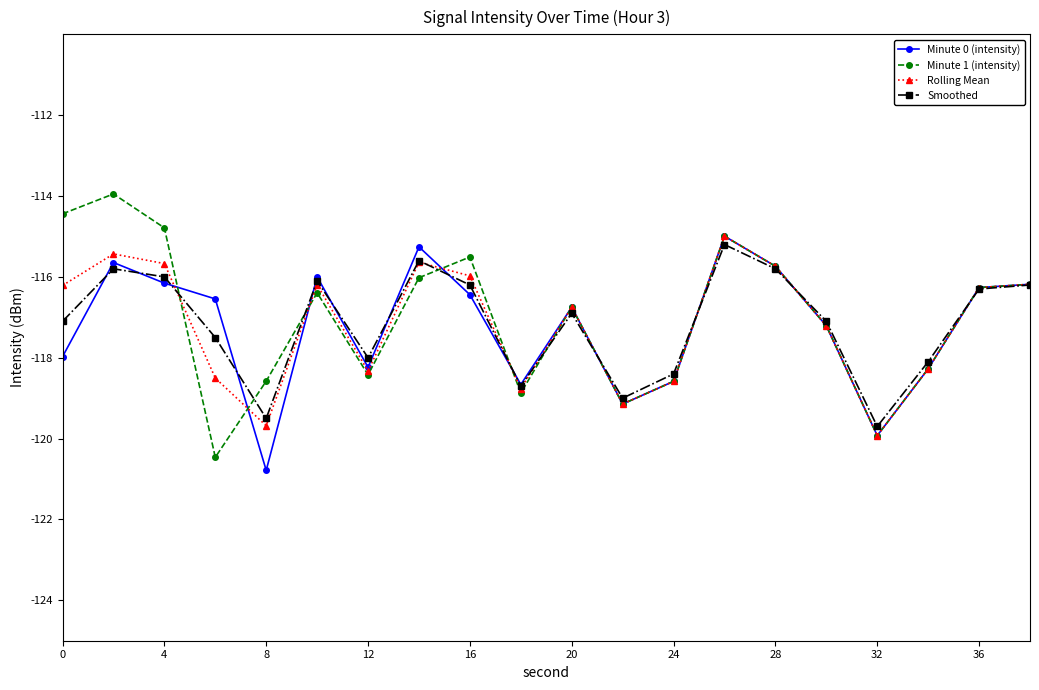

What is the minimum value shown in the chart?

-120.8